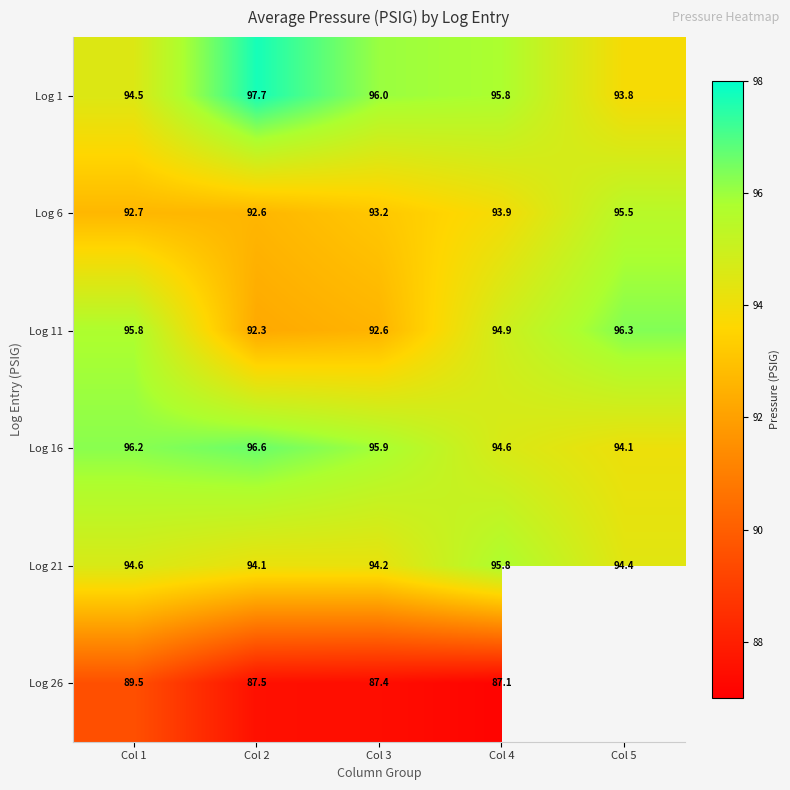

At how many categories does at least one series exceed 90?

5